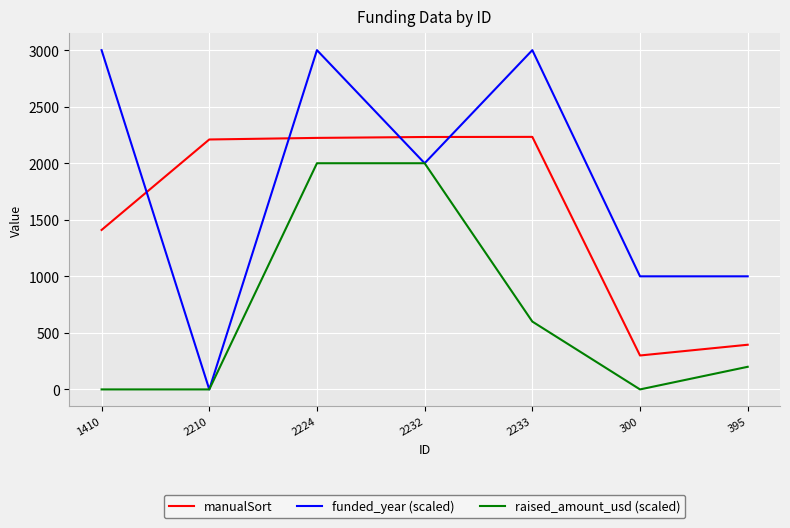

True or false: funded_year (scaled) has more than 2 points higher than both neighbors.

False